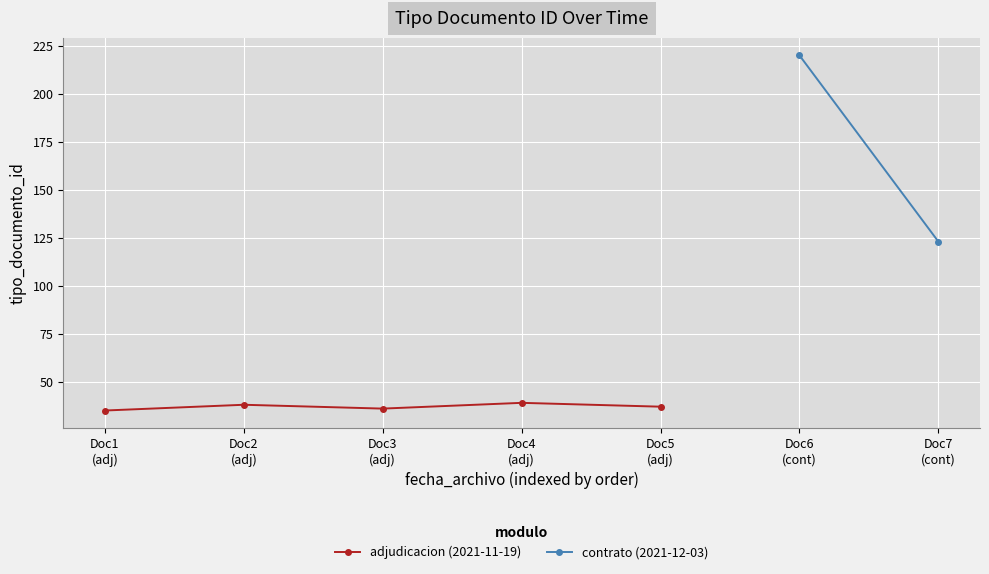

How many points are lower than both their immediate neighbors (excluding endpoints)?

1